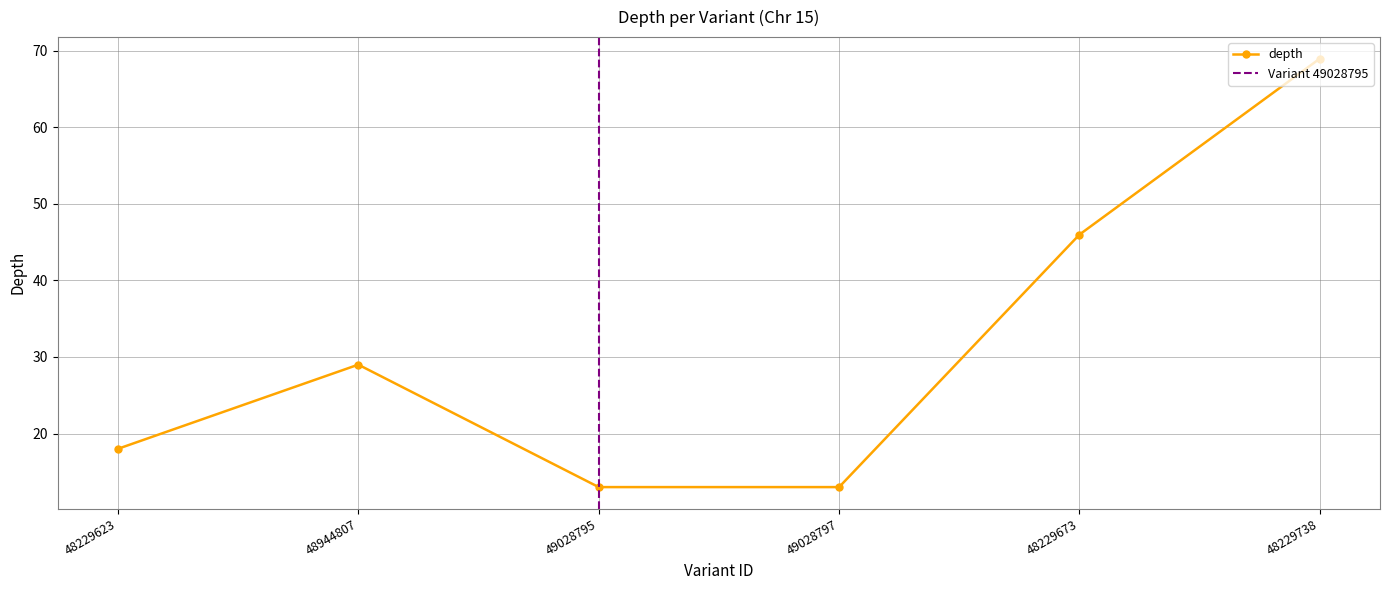

Rank the categories by value from lowest to highest.

49028795, 49028797, 48229623, 48944807, 48229673, 48229738